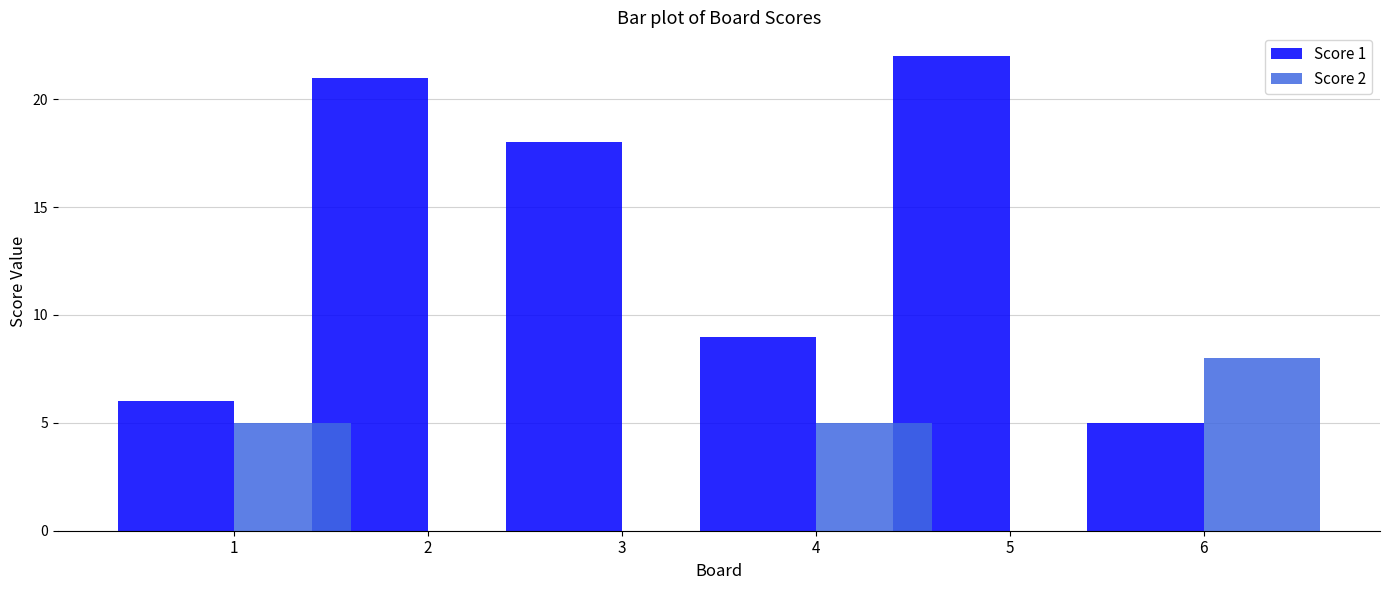

How many groups of bars are there?

6